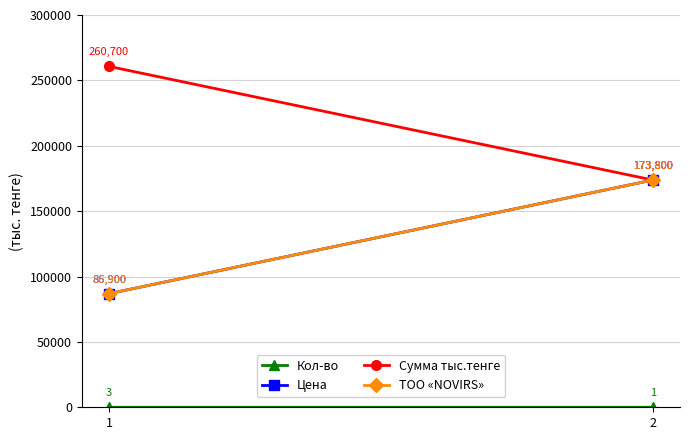

What is the value of the Сумма тыс.тенге point at the 2nd from the left?

173800